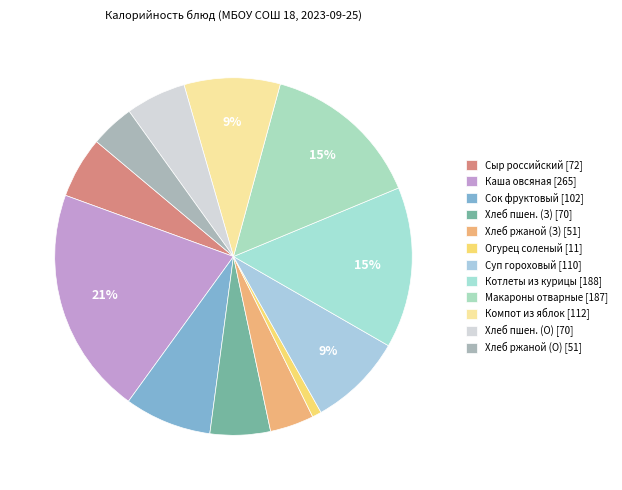

How many slices are in this pie chart?

12